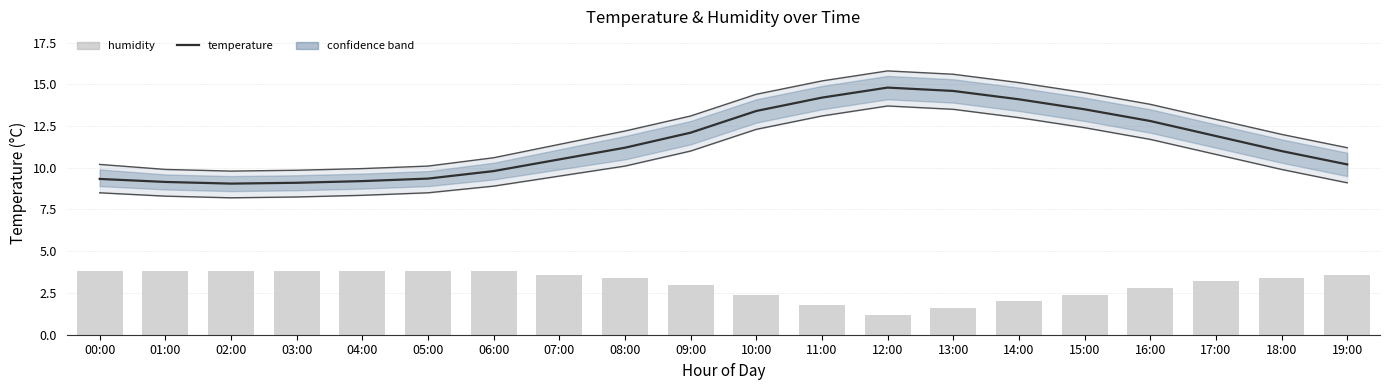

Where is humidity nearest to the value 2?

14:00